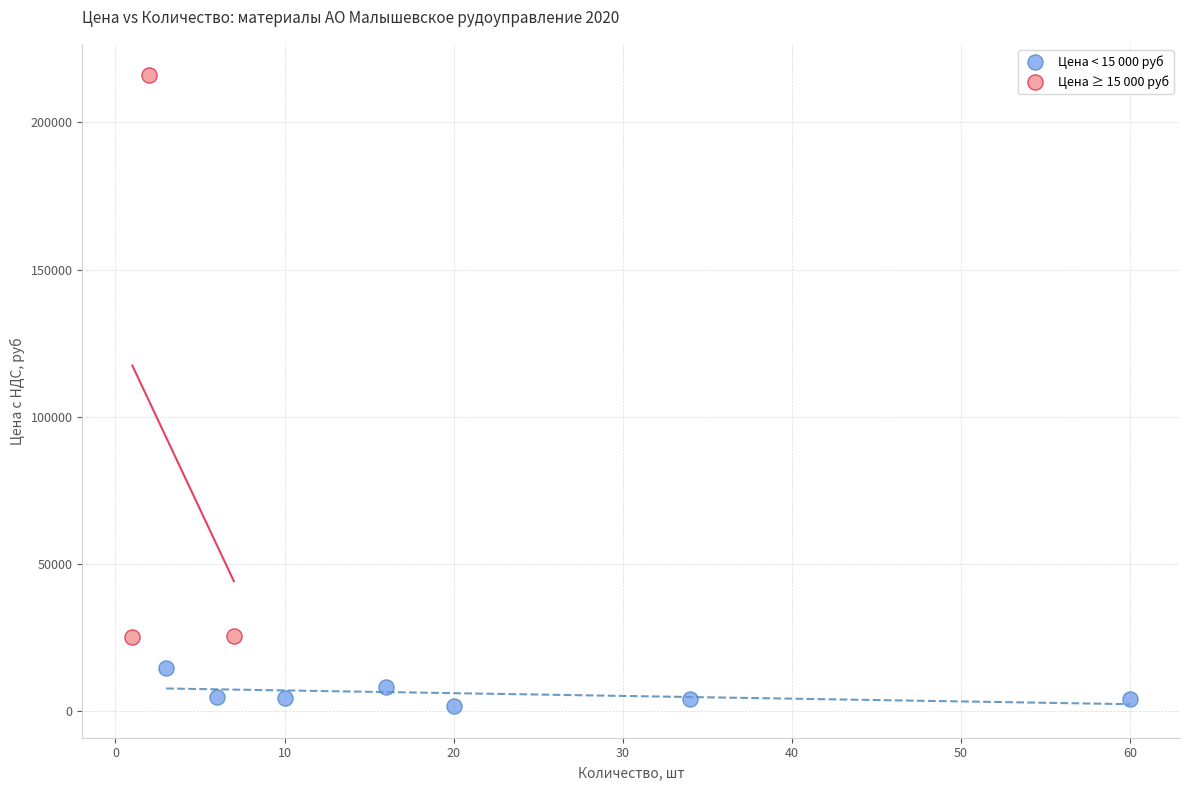

Which series reaches the maximum Y coordinate?

Цена ≥ 15 000 руб